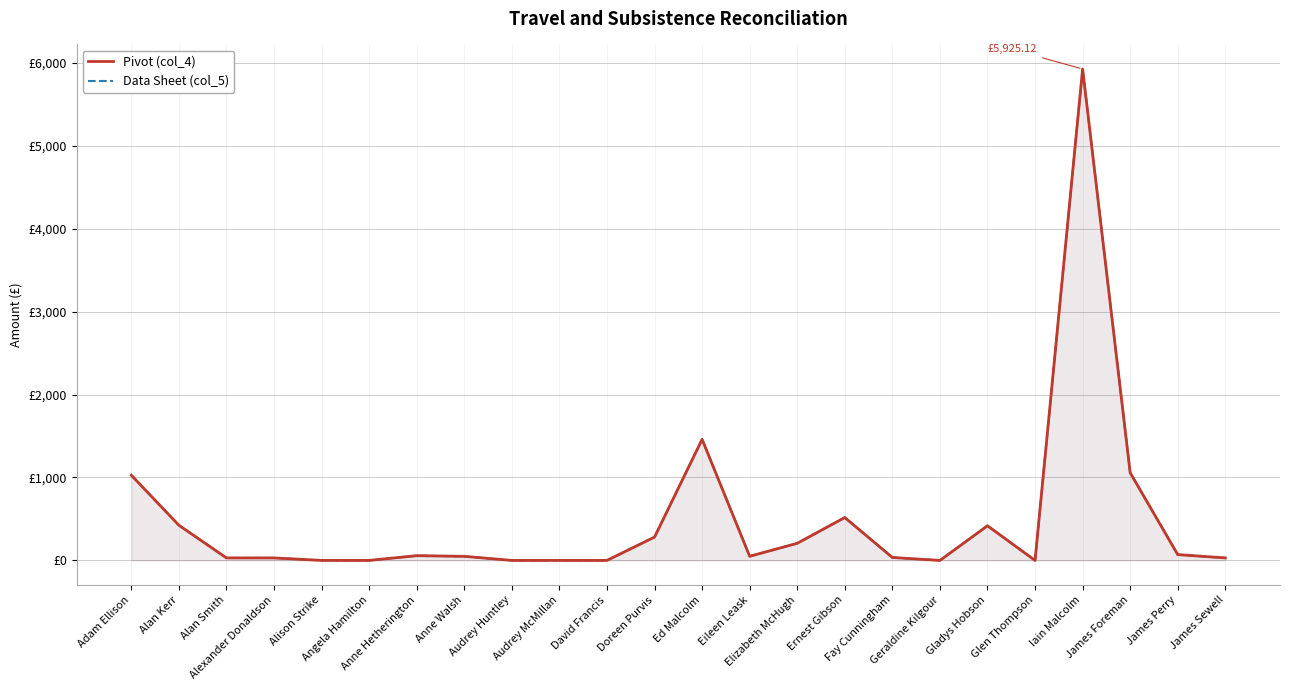

What is the label of the 8th point from the left?

Anne Walsh